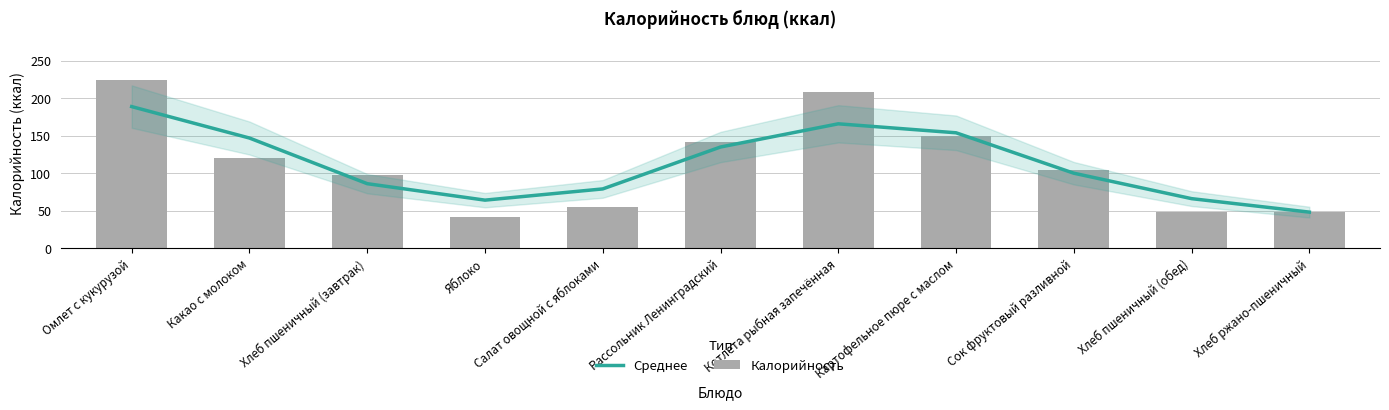

At which category does the chart reach its minimum across all series?

Яблоко